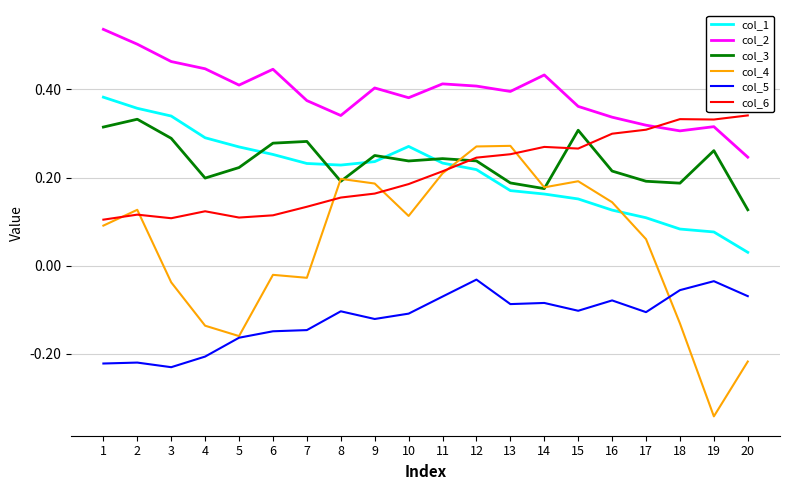

Count the col_2 values in the range 0 to 1.

20